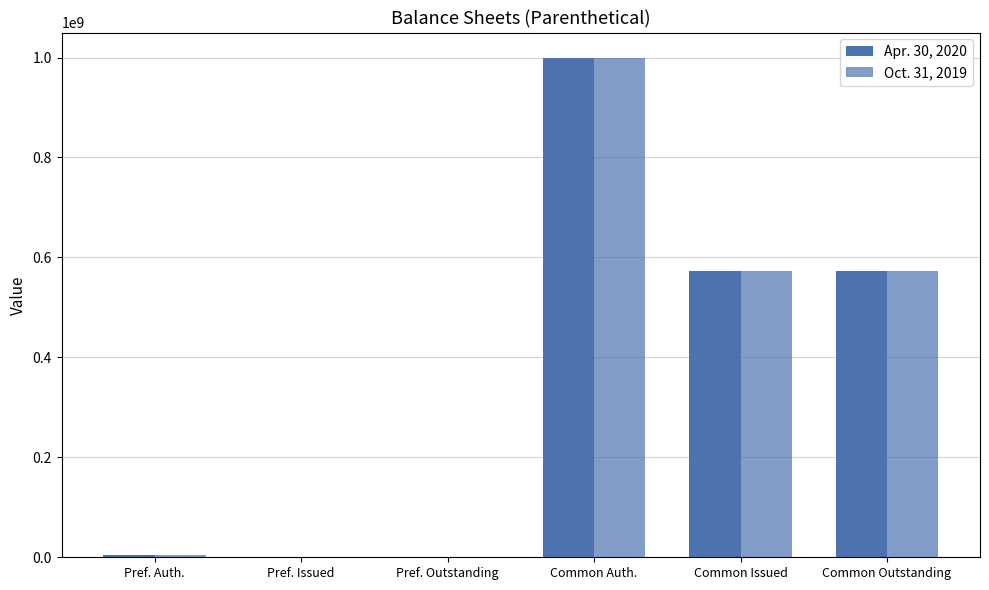

Which series has the largest total across all categories?

Apr. 30, 2020